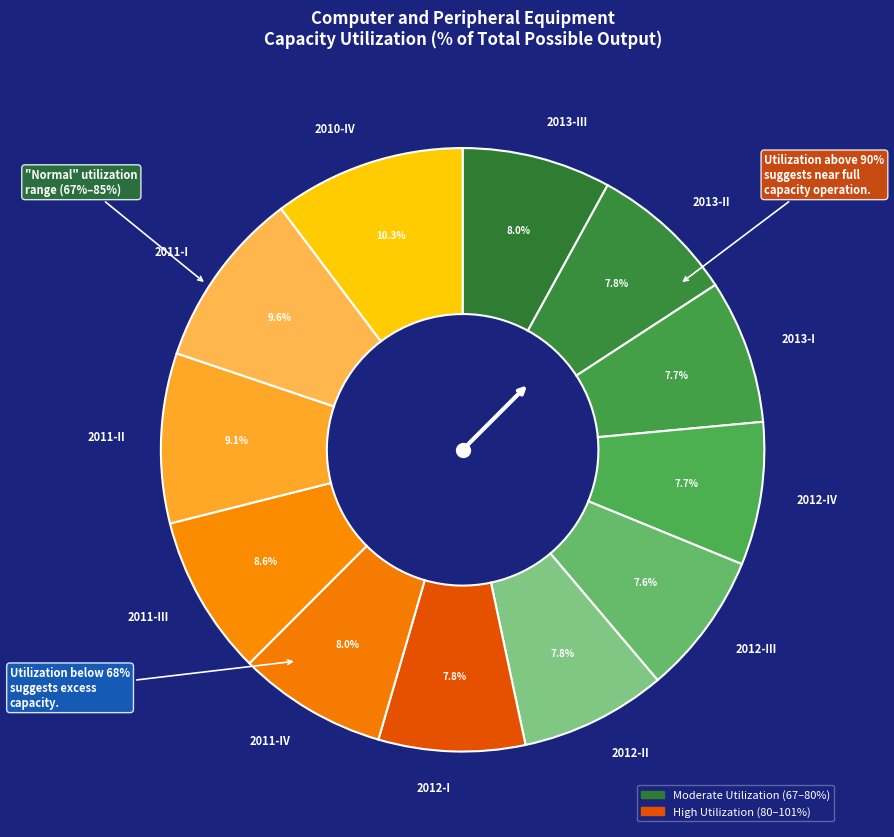

How many segments does this pie chart have?

12